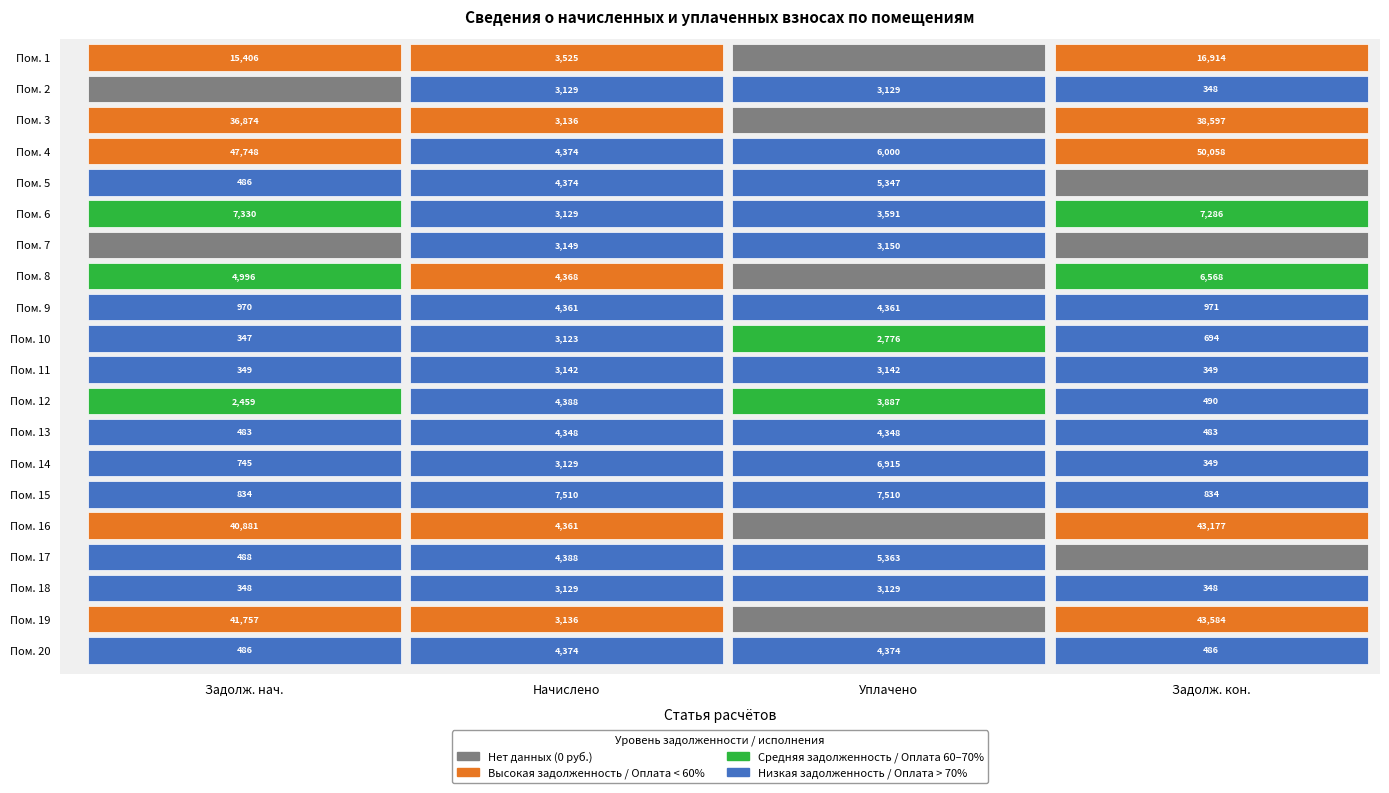

What is the average value of the 9 series?

2665.9